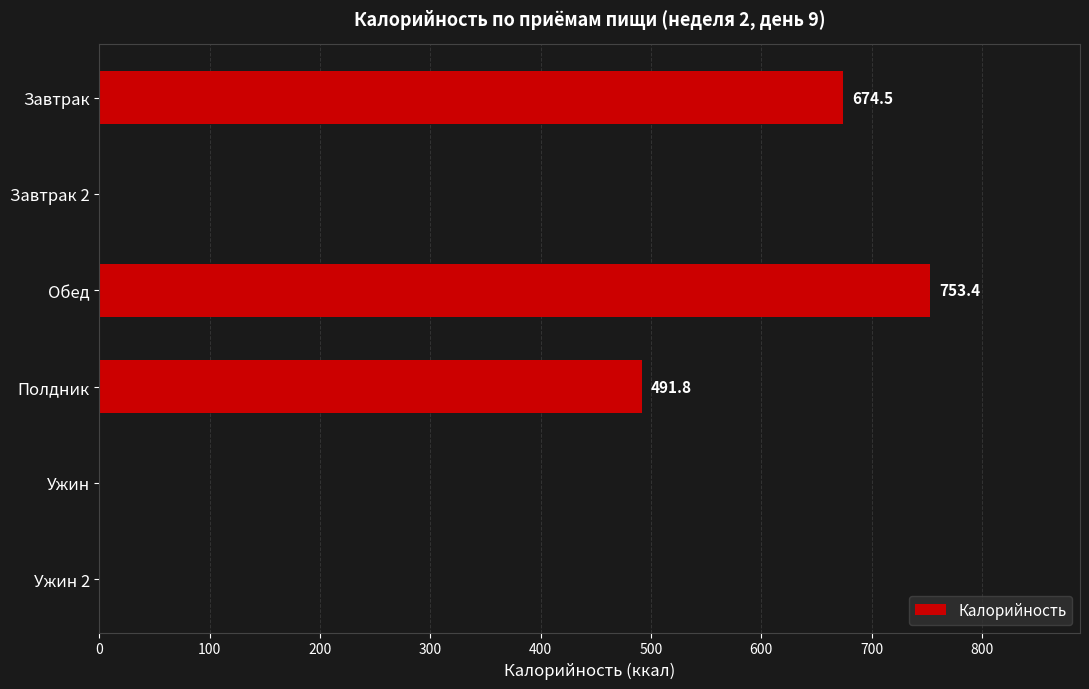

Reading top to bottom, what are all the values shown in this chart?

Завтрак=674.5	Завтрак 2=0.0	Обед=753.4	Полдник=491.8	Ужин=0.0	Ужин 2=0.0